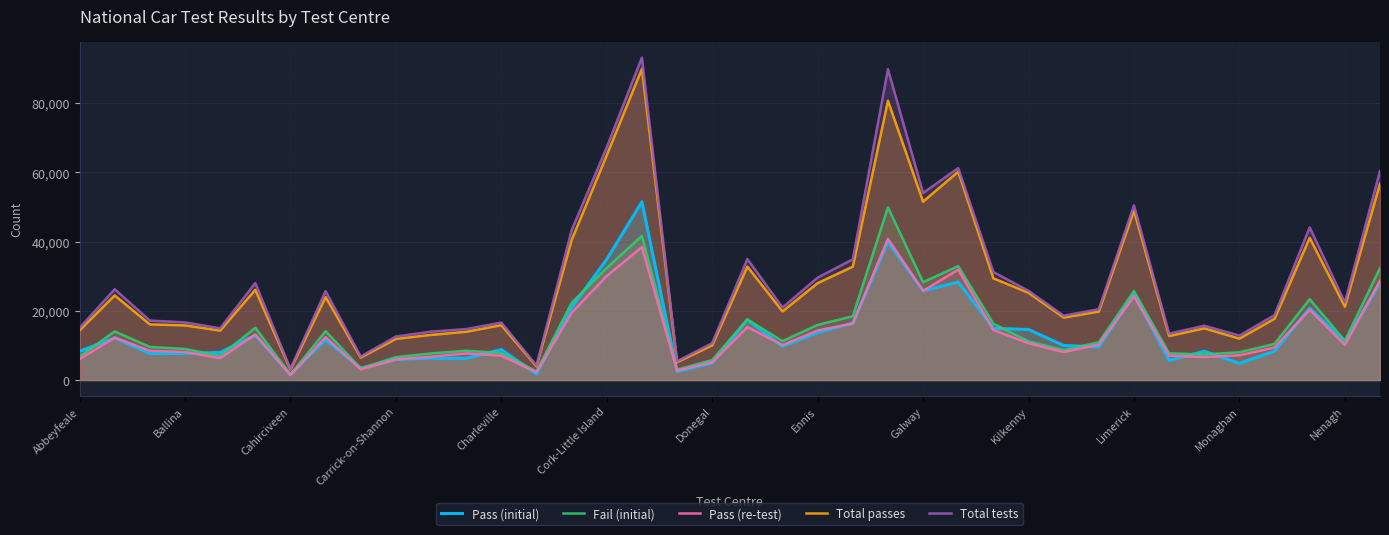

At which category does the chart reach its peak across all series?

16